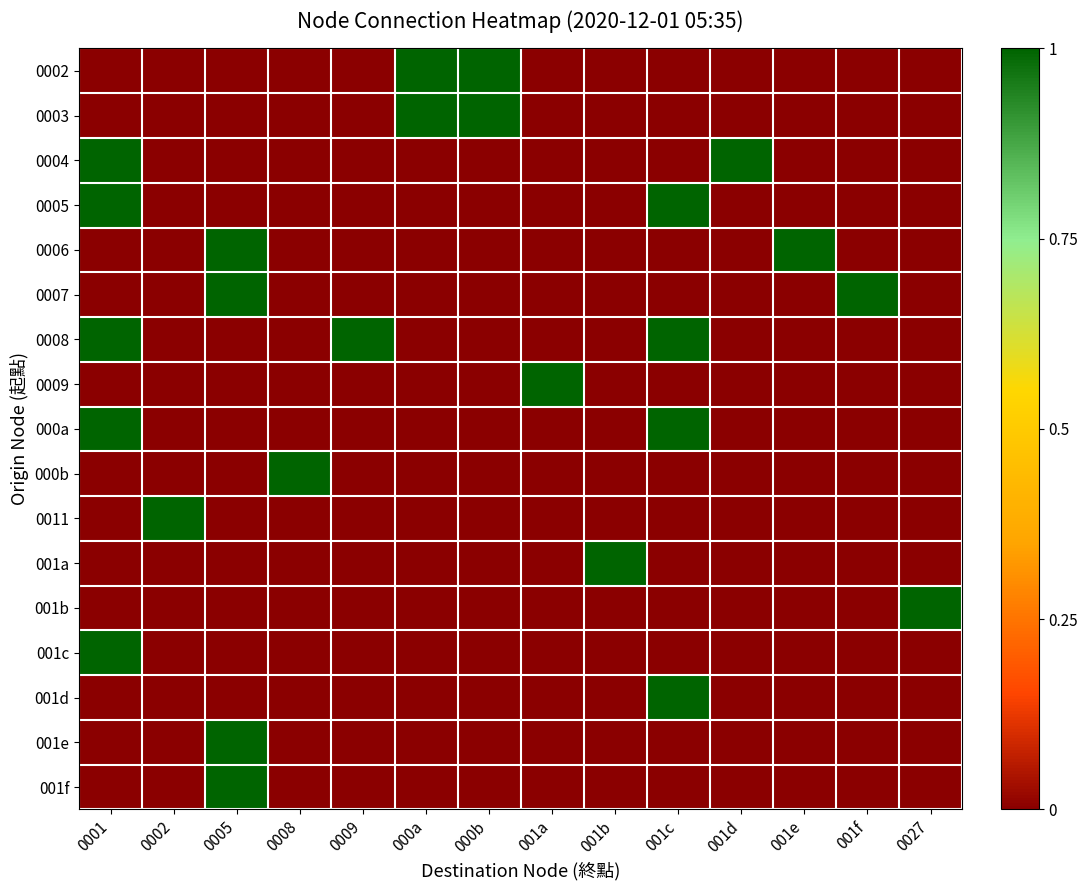

Which series has the largest range (max minus min)?

0002